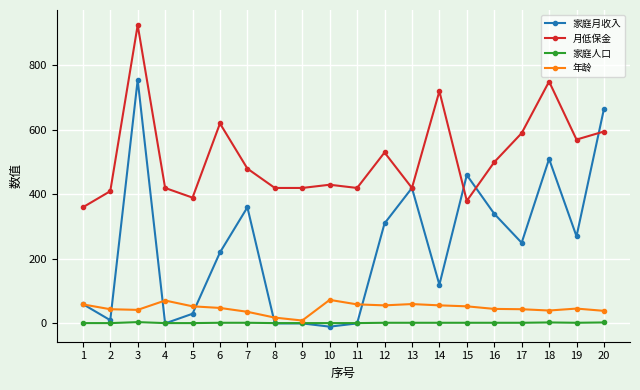

At 6, list the series in order from largest to smallest.

月低保金, 家庭月收入, 年龄, 家庭人口